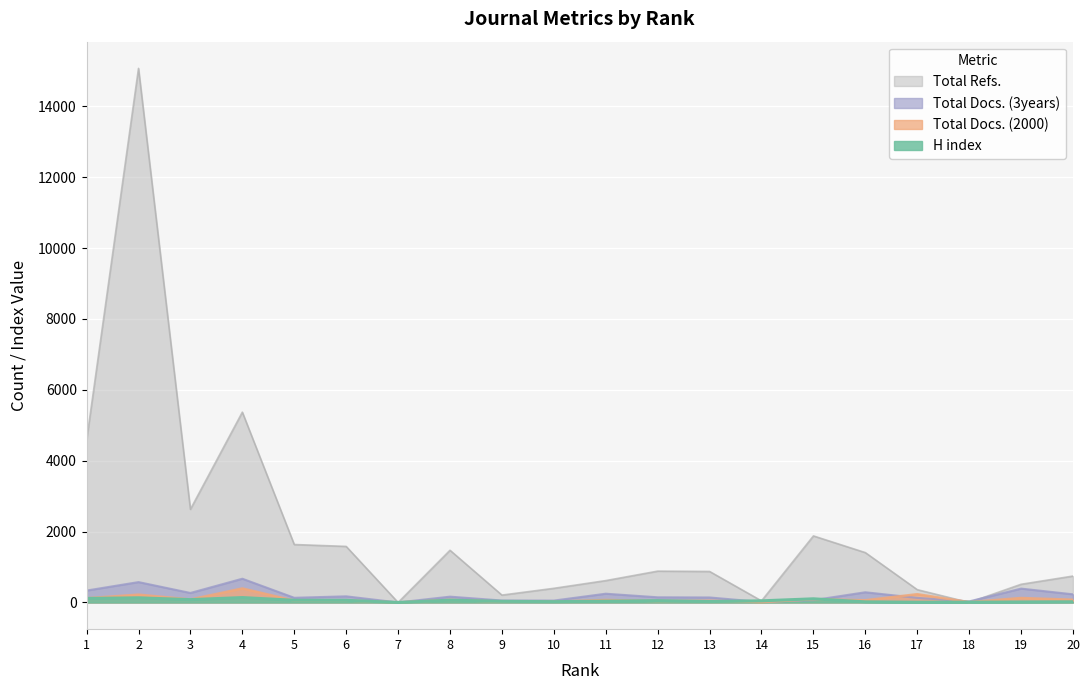

Reading left to right, what are all the values shown in this chart?

H index: 1=114	2=131	3=80	4=138	5=62	6=60	7=0	8=65	9=31	10=23	11=37	12=51	13=26	14=46	15=103	16=17	17=6	18=8	19=13	20=19
Total Docs. (2000): 1=118	2=221	3=84	4=395	5=51	6=54	7=0	8=72	9=22	10=23	11=70	12=40	13=48	14=11	15=91	16=62	17=233	18=9	19=126	20=77
Total Docs. (3years): 1=336	2=575	3=268	4=670	5=132	6=173	7=0	8=164	9=55	10=53	11=247	12=146	13=141	14=14	15=65	16=288	17=129	18=30	19=391	20=230
Total Refs.: 1=4572	2=15073	3=2629	4=5371	5=1635	6=1582	7=0	8=1473	9=208	10=399	11=617	12=884	13=875	14=45	15=1878	16=1407	17=361	18=0	19=513	20=745